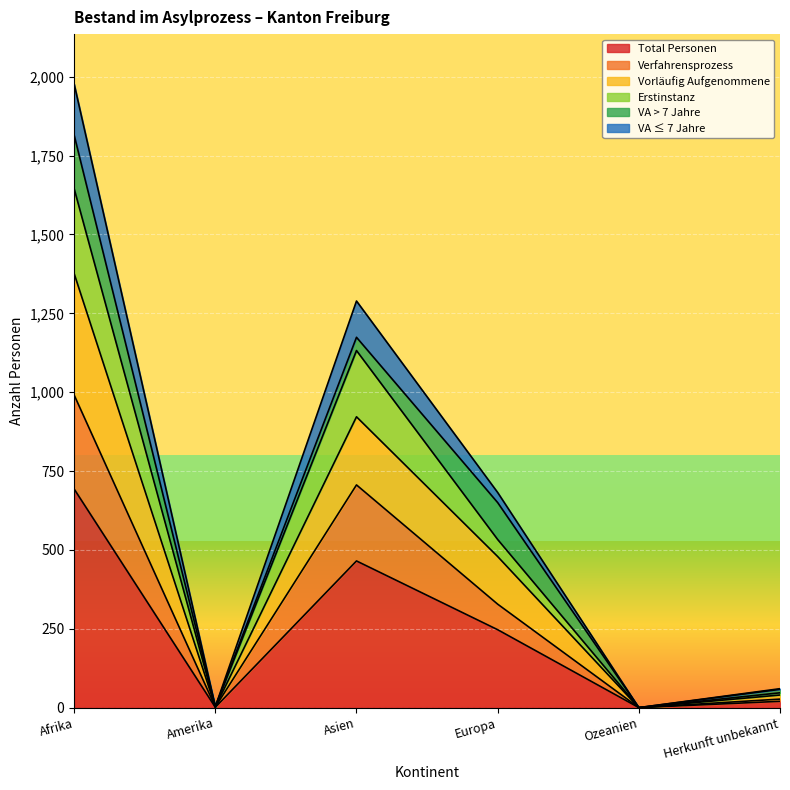

What is the maximum value for Total Personen?

693